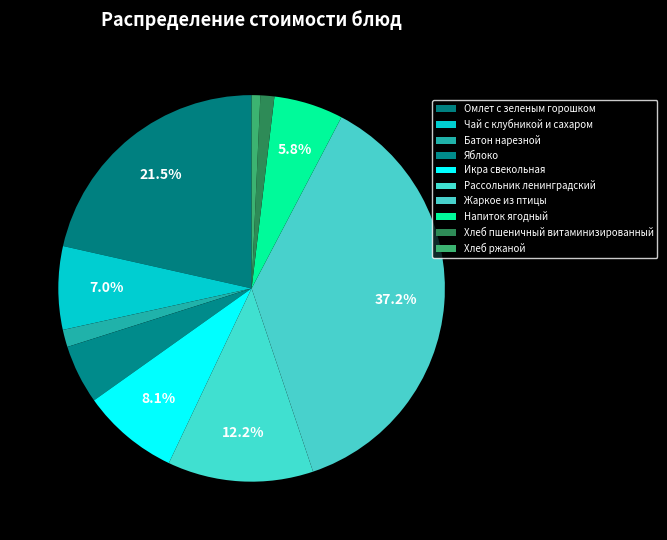

How many slices are in this pie chart?

10